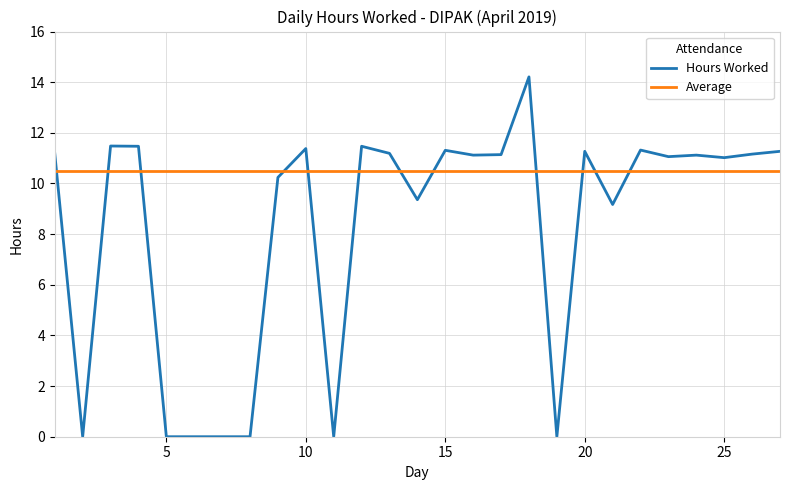

Rank the series by their average value, from highest to lowest.

Average, Hours Worked